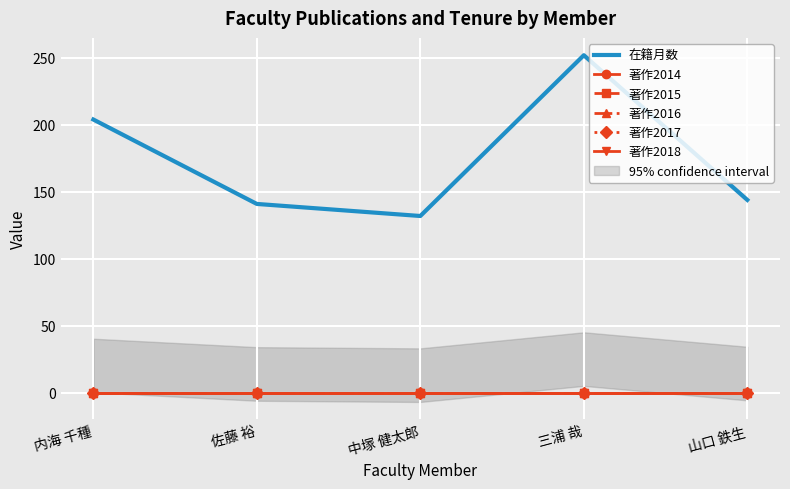

What is the label of the 1st point from the right?

山口 鉄生